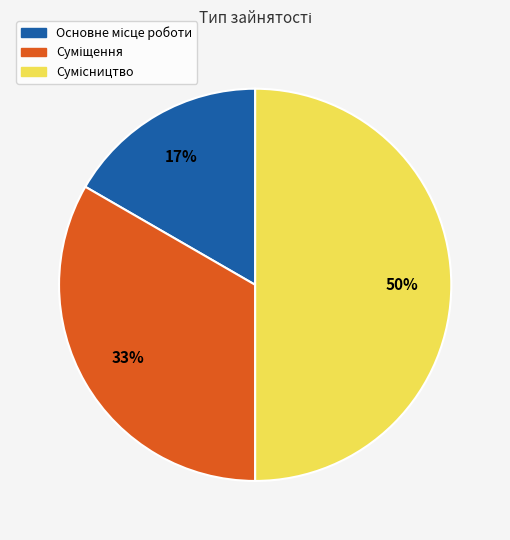

To the nearest percent, what is the average slice percentage?

33%